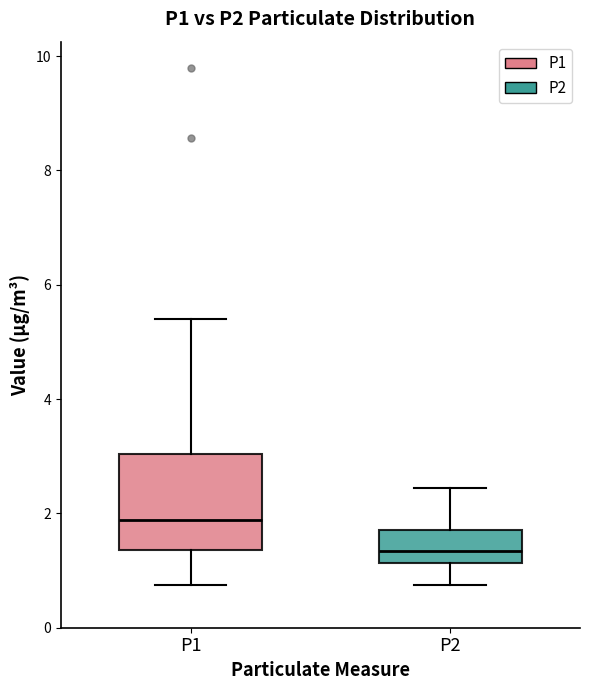

Reading left to right, transcribe this box plot: for each box, give where its median line is, the range the box spans, and where its two whiskers end, as read against the y-axis. The values are not printed on the chart, so give them approximately, as read against the axis.

P1: median 1.8, box 1.4 to 3.0, whiskers 0.8 to 5.4
P2: median 1.4, box 1.2 to 1.8, whiskers 0.8 to 2.4